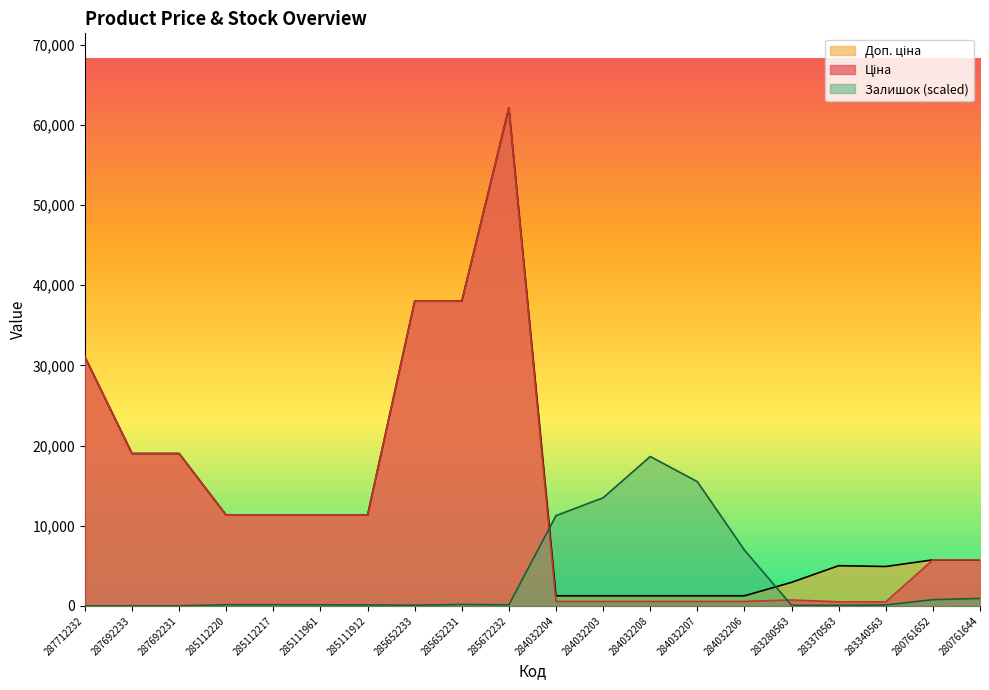

What is the total value across all series at 283280563?

3734.5